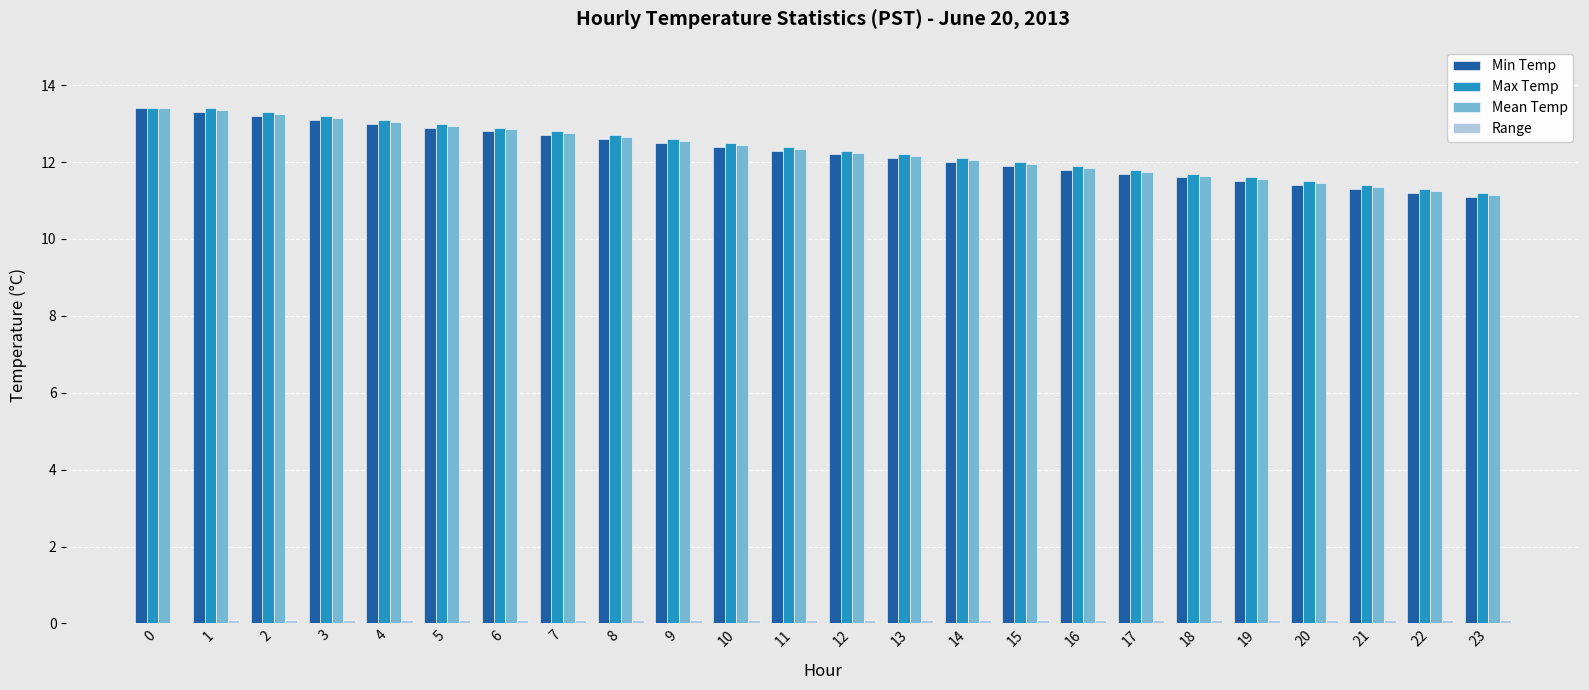

Is the value of Min Temp at 17 greater than the value of Max Temp at 10?

No